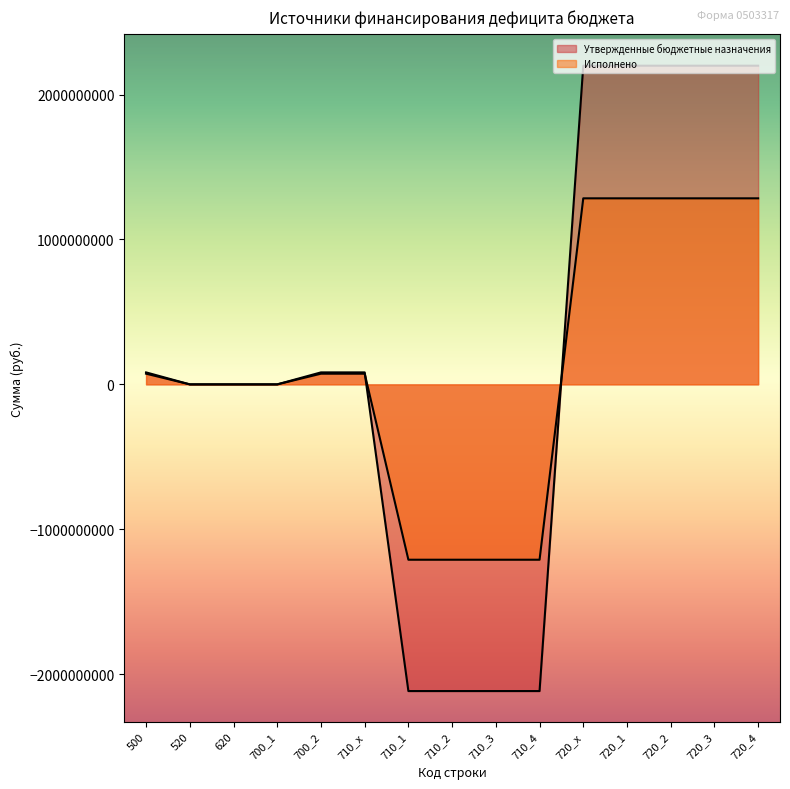

What is the label of the 2nd point from the right?

720_3